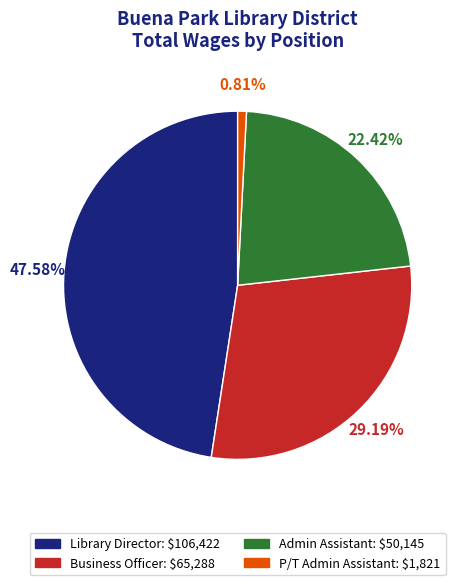

Is there a majority slice in this chart?

No